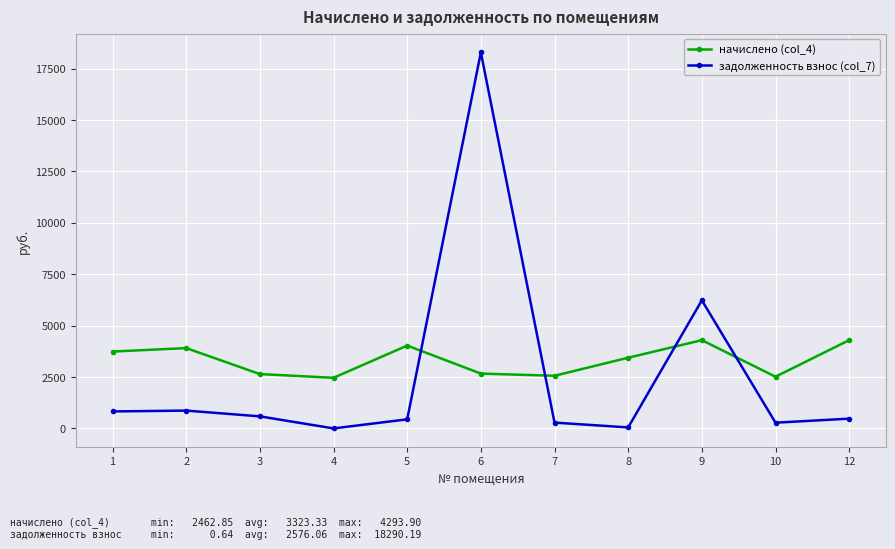

Which series has the widest spread of values?

задолженность взнос (col_7)